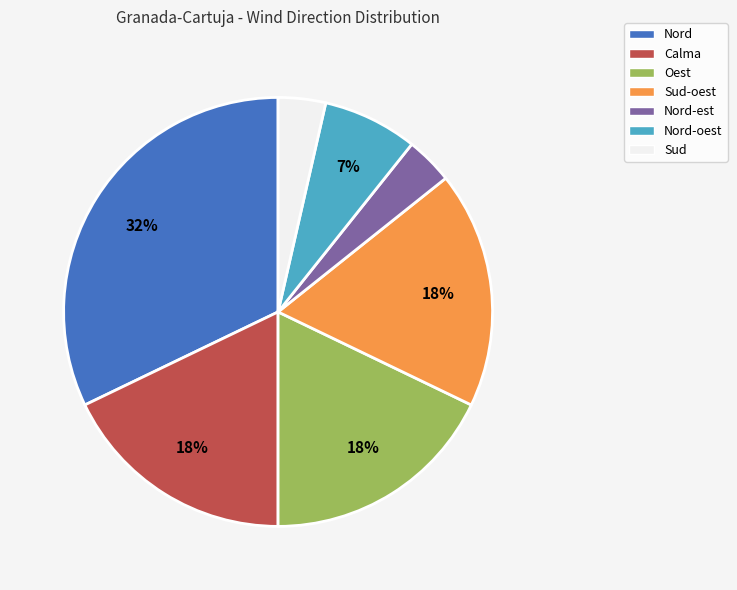

Is the sum of Sud and Nord-oest greater than half?

No